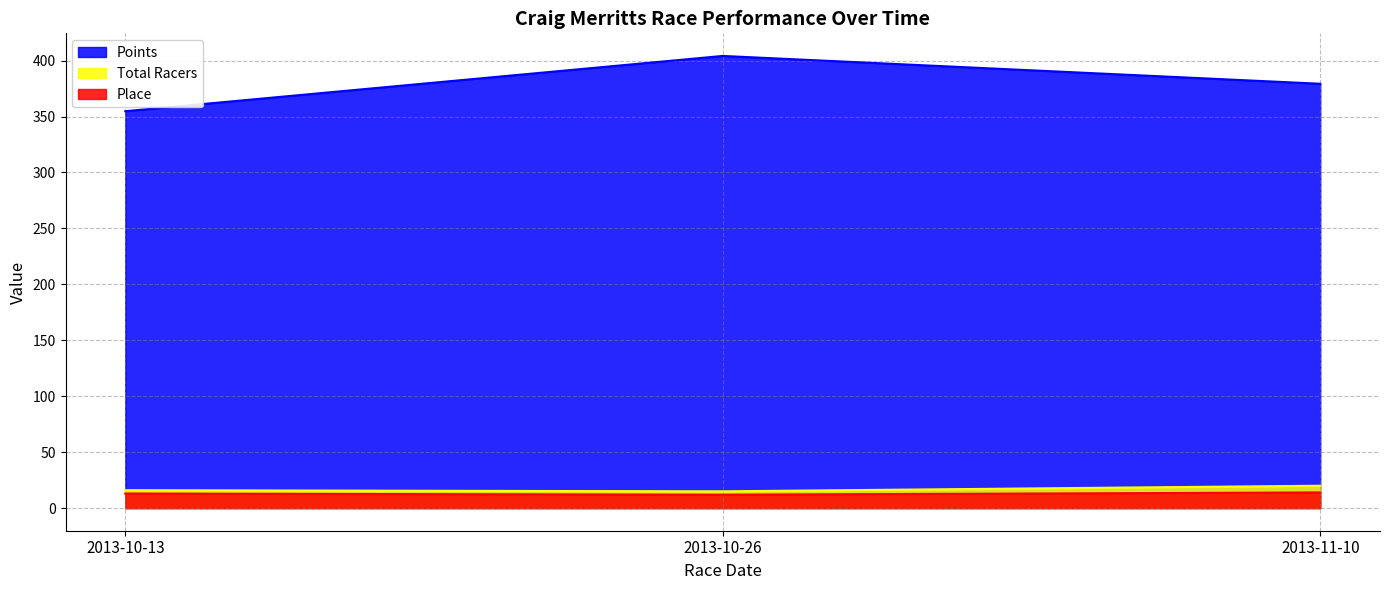

List the labels in order of Total Racers value, largest first.

2013-11-10, 2013-10-13, 2013-10-26